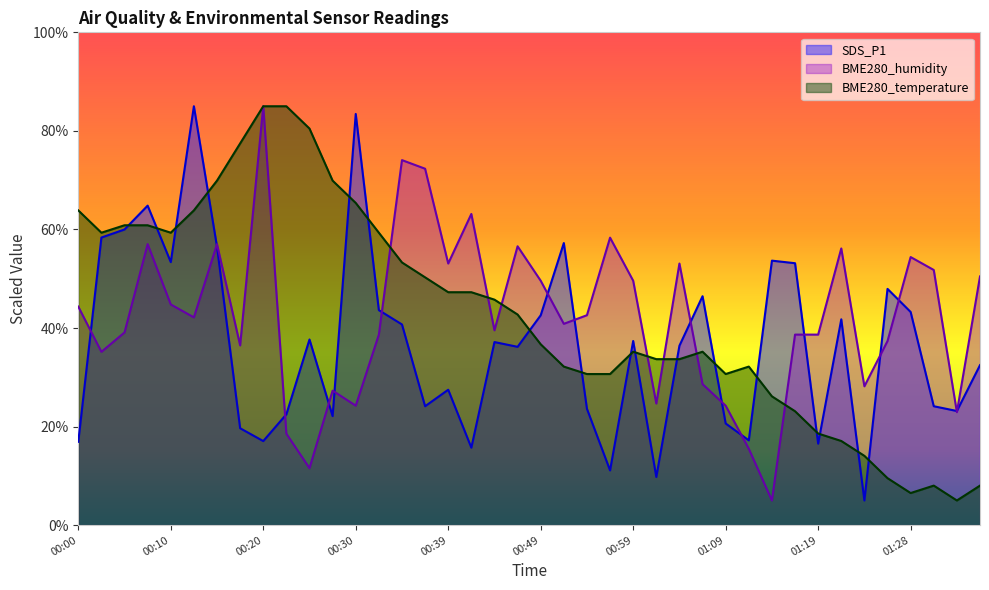

Is it true that BME280_temperature equals 33.7 at 01:04?

True